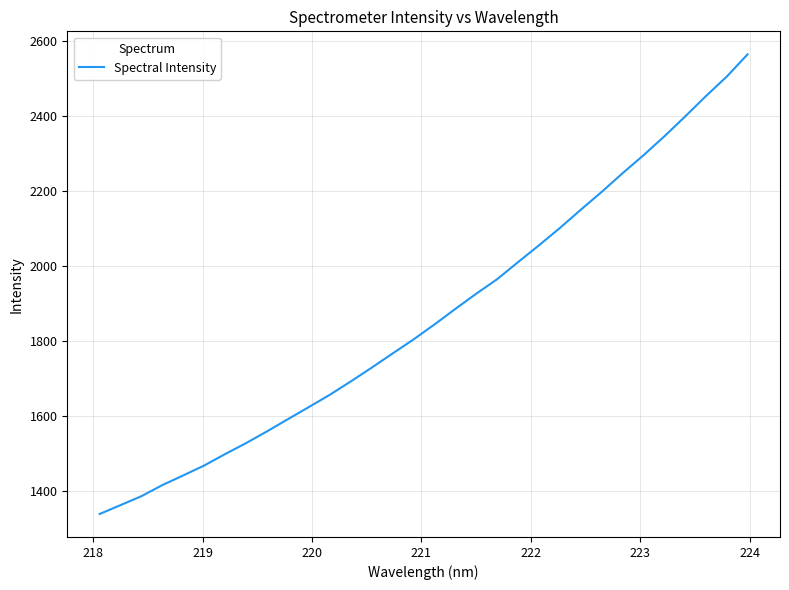

What is the maximum value shown in the chart?

2563.9